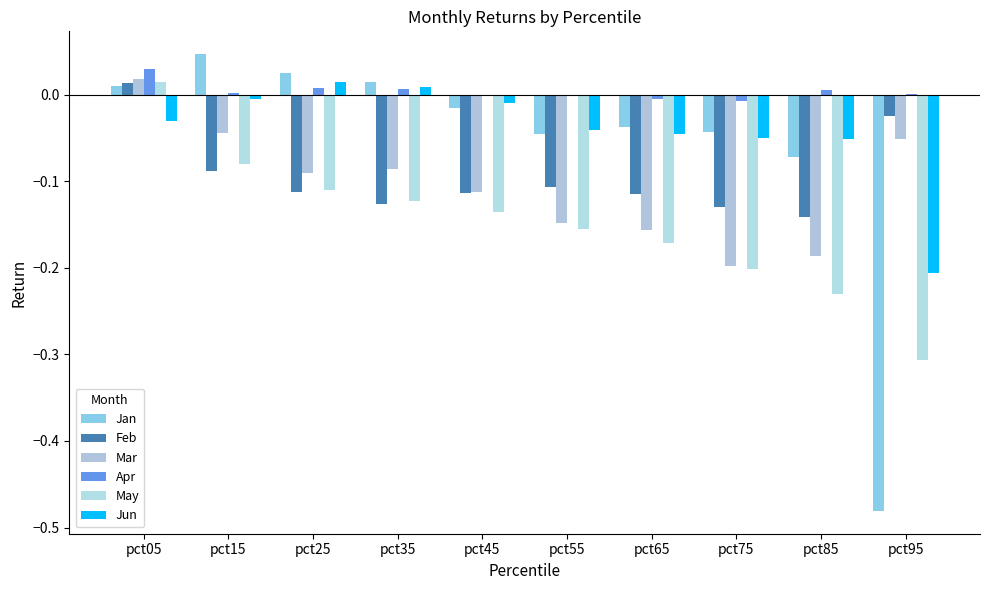

What is the sum of all Mar values?

-1.1